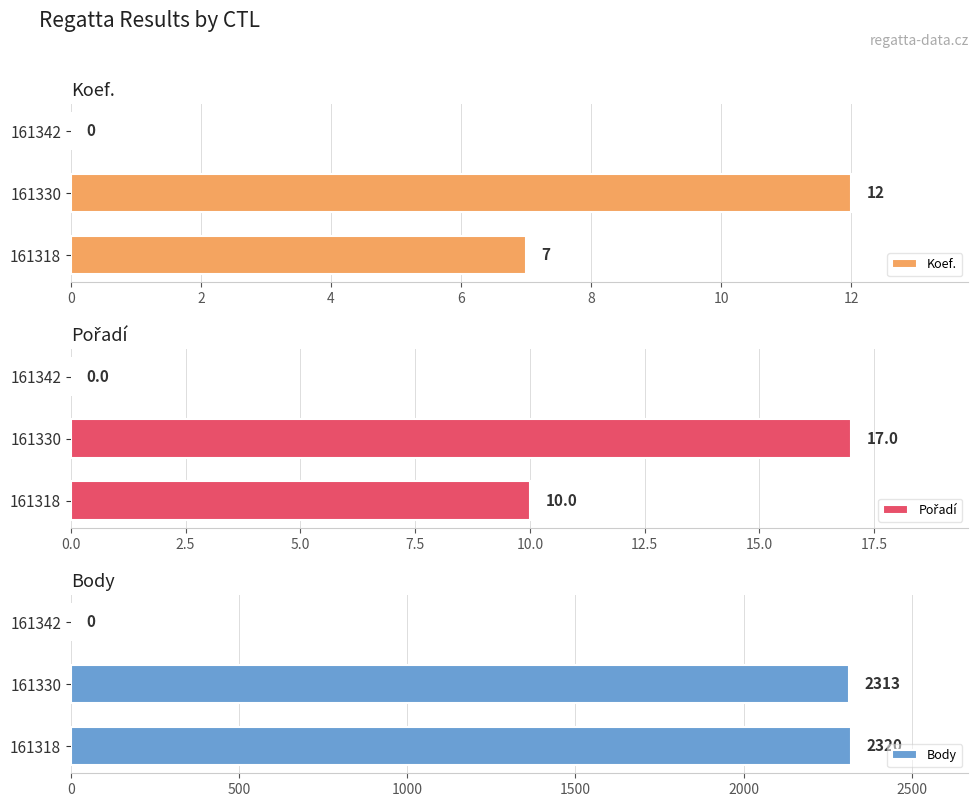

The Pořadí series shows 23 at 2. True or false?

False